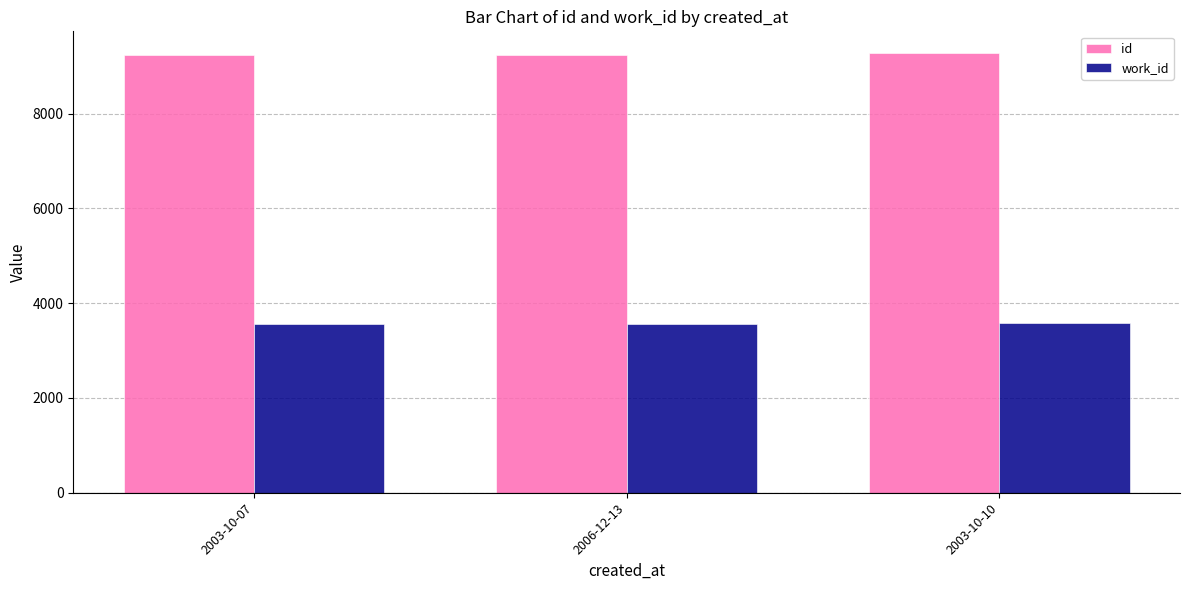

What is the sum of all work_id values?

10722